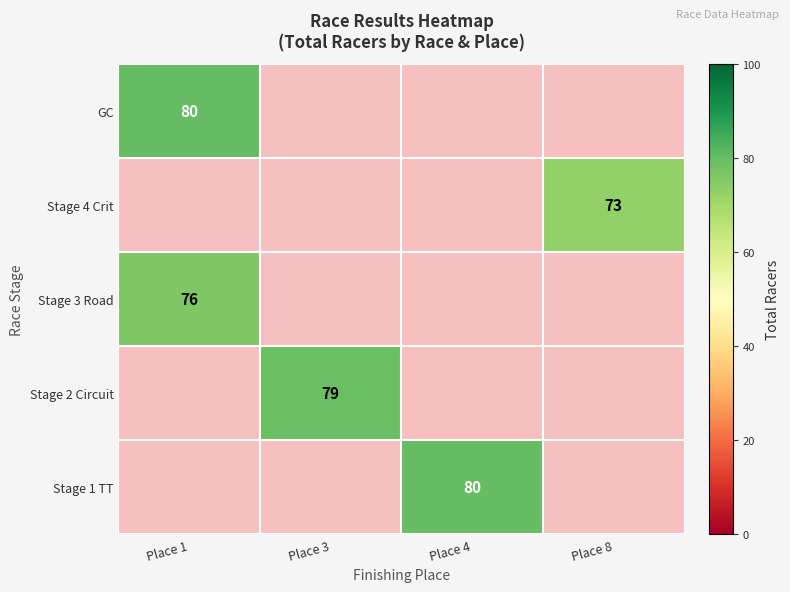

True or false: Stage 1 TT has a value of 107 at Place 4.

False